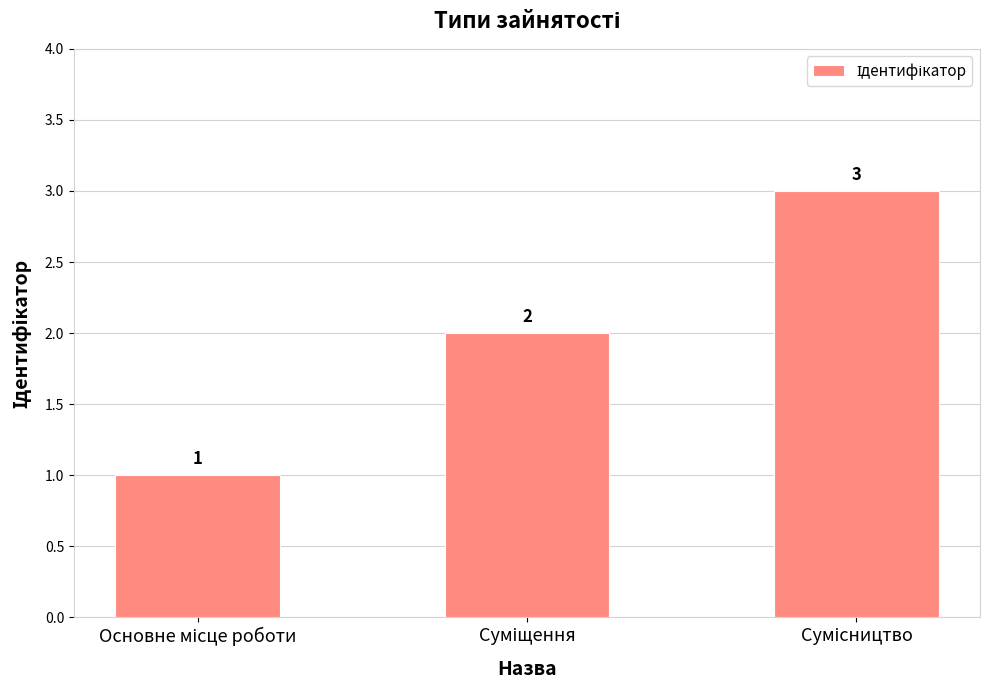

What is the greatest value displayed?

3